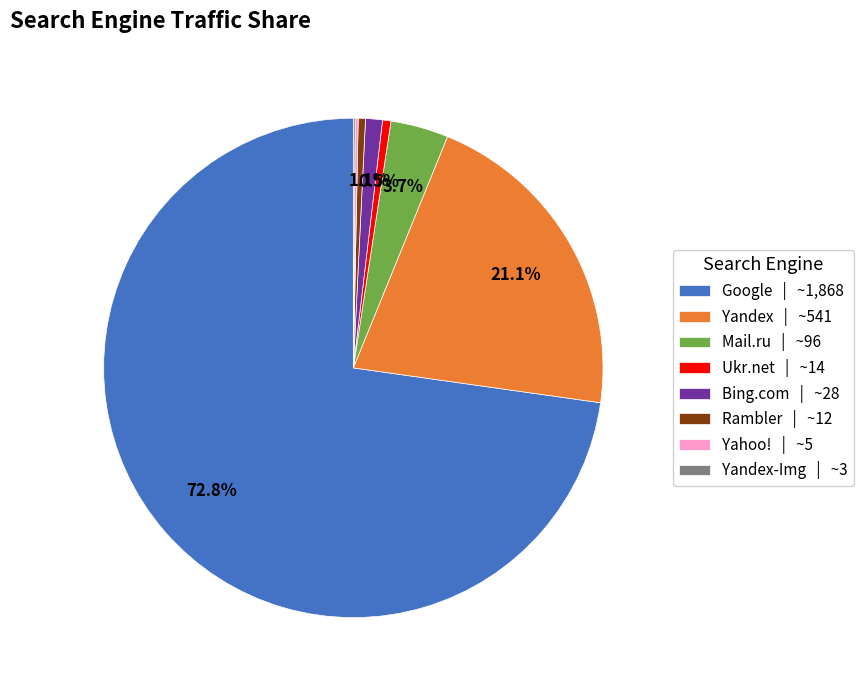

Between Google | ~1,868 and Bing.com | ~28, which is larger?

Google | ~1,868